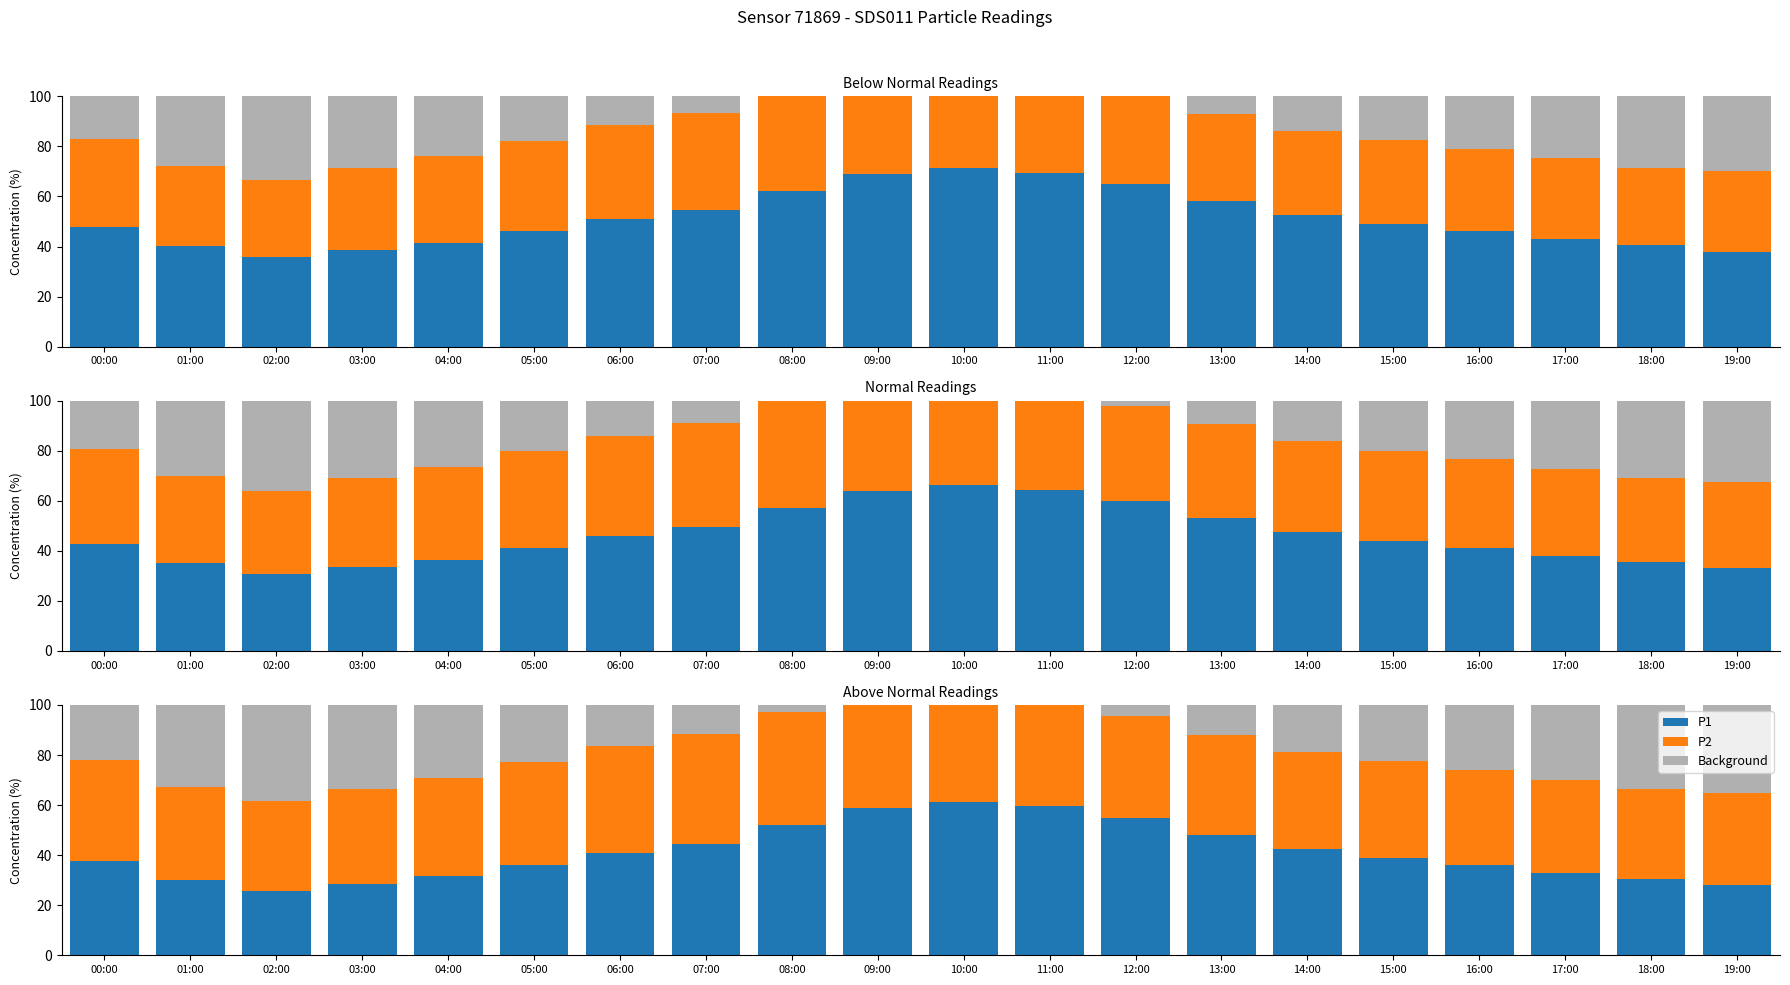

Rank the categories by Remainder value from highest to lowest.

02:00, 19:00, 03:00, 18:00, 01:00, 17:00, 04:00, 16:00, 05:00, 15:00, 00:00, 14:00, 06:00, 13:00, 07:00, 12:00, 08:00, 09:00, 10:00, 11:00